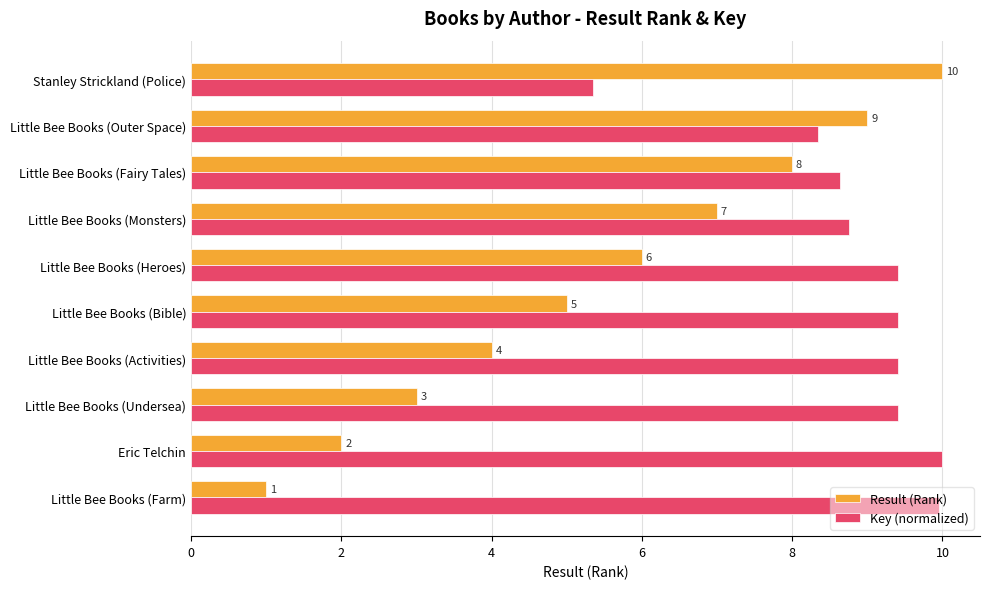

What is the difference between the maximum and minimum values in the Result (Rank) series?

9.0